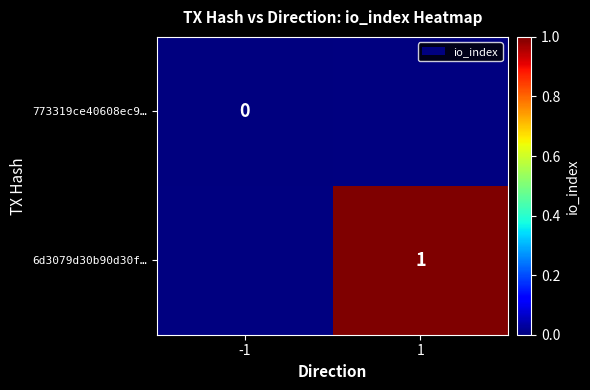

What is the greatest value displayed?

1.0